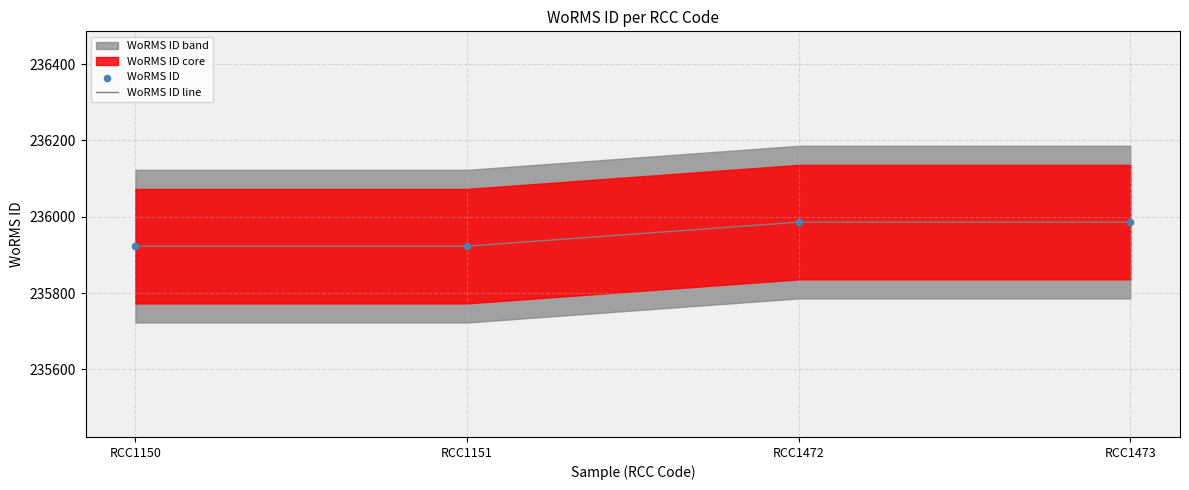

Which series has the largest total across all categories?

WoRMS ID line